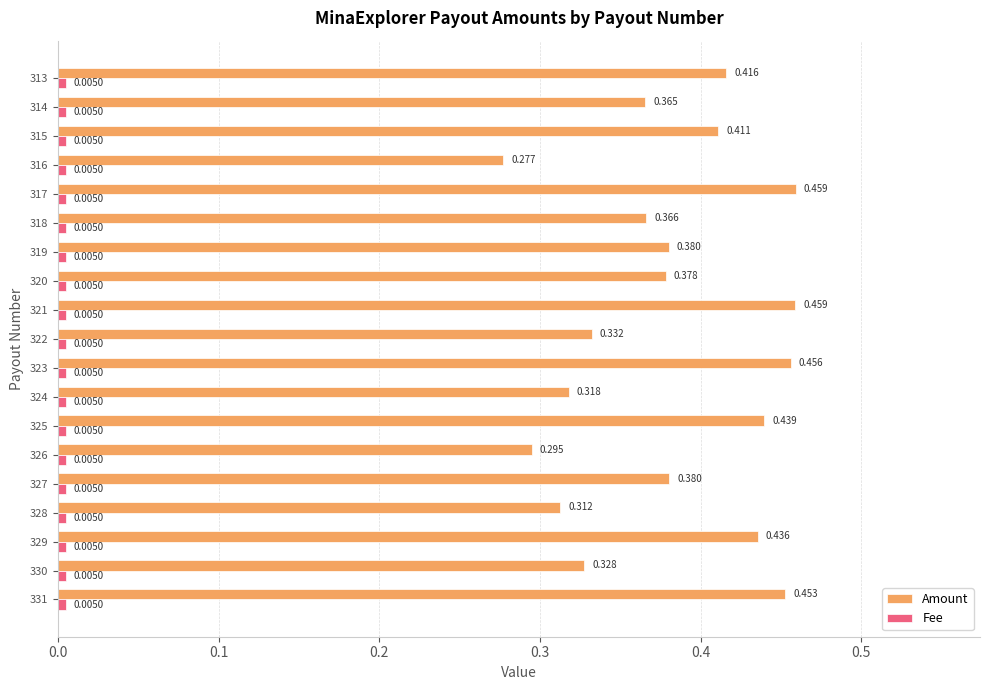

Which series has the largest total across all categories?

Amount